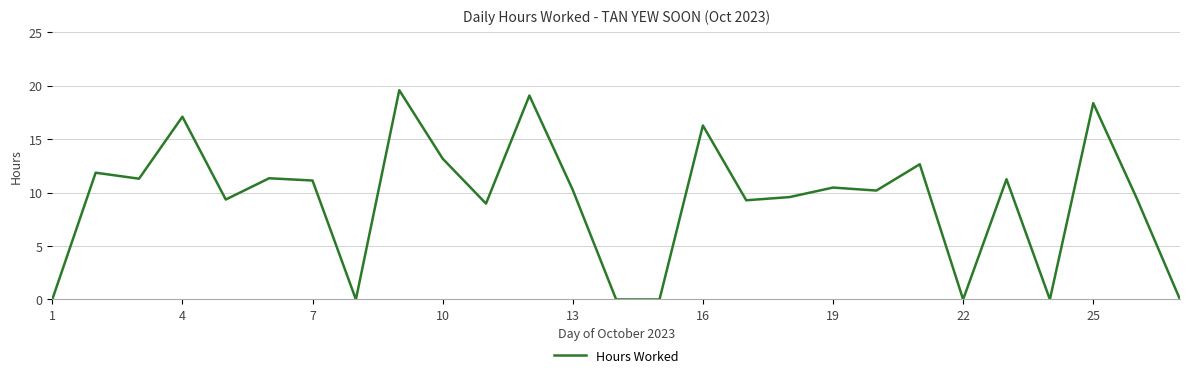

What is the maximum value shown in the chart?

19.6